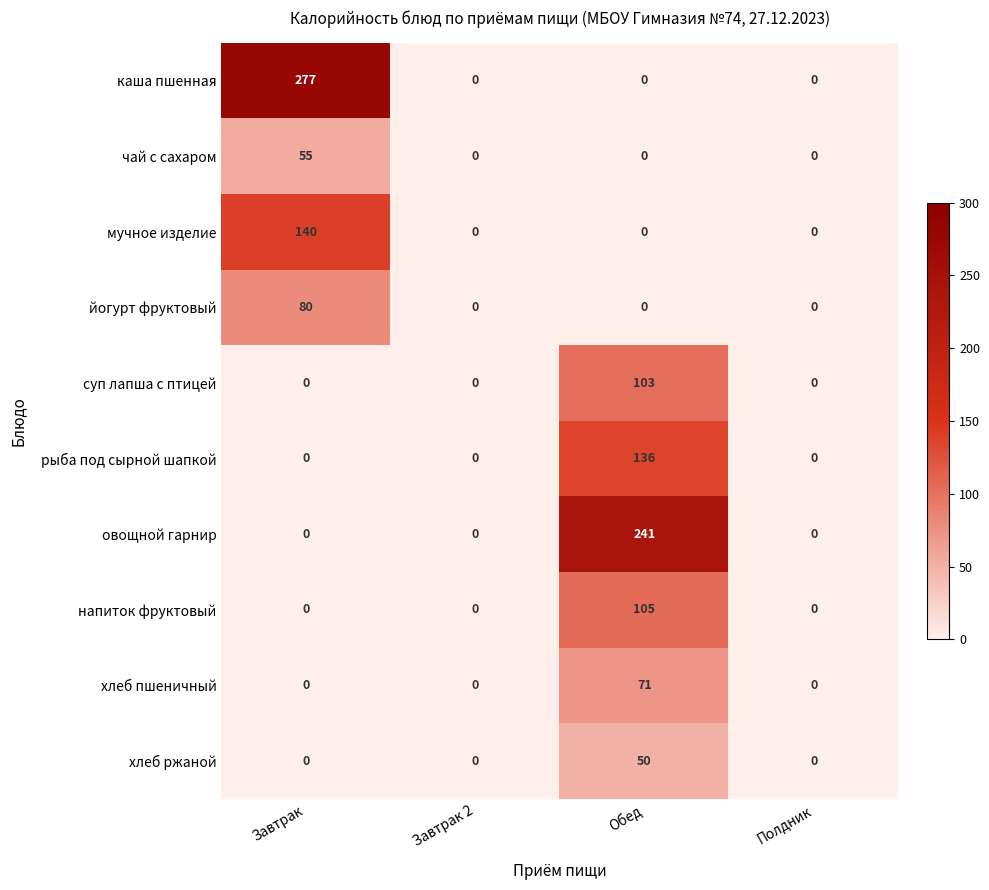

How many distinct data groups are displayed?

10